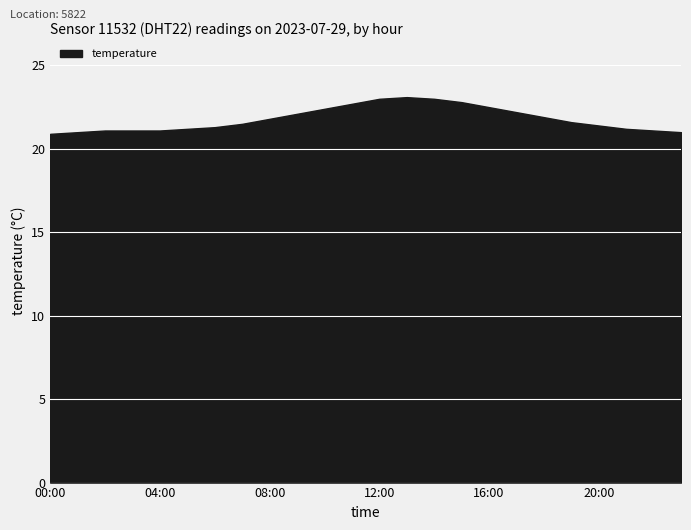

True or false: humidity and temperature cross at least once.

False